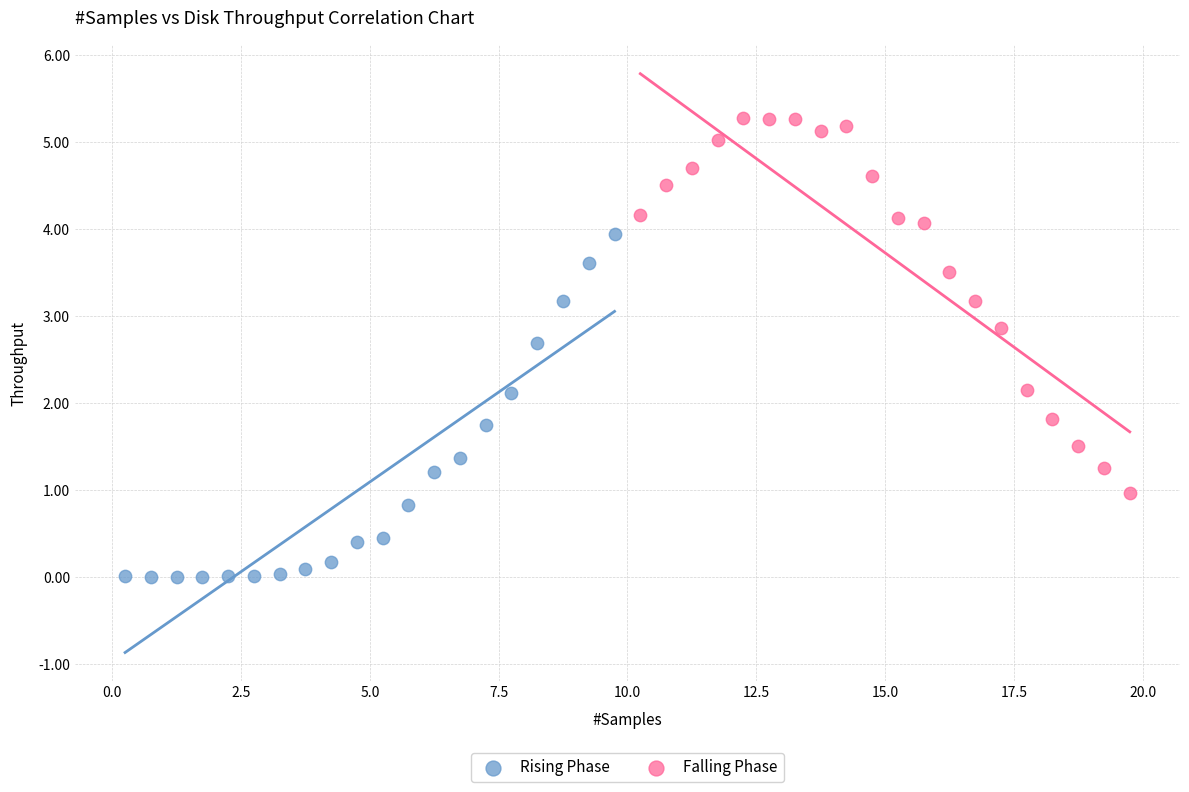

Which series contains the highest Y value?

Falling Phase